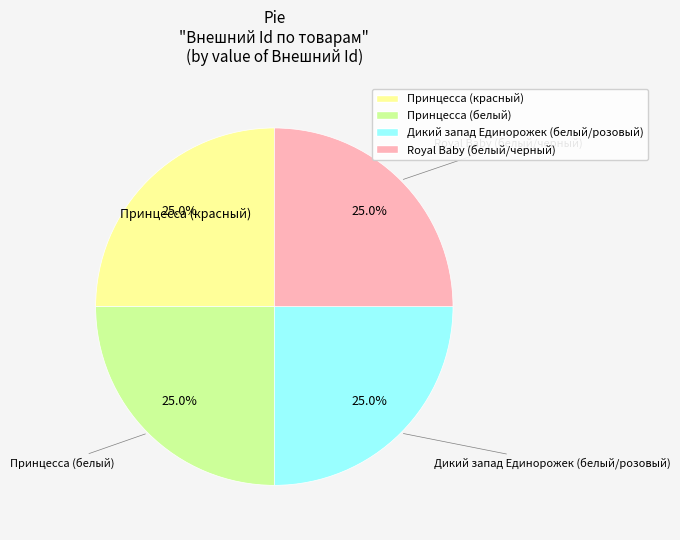

Does Принцесса (красный) account for over 50% of the chart?

No